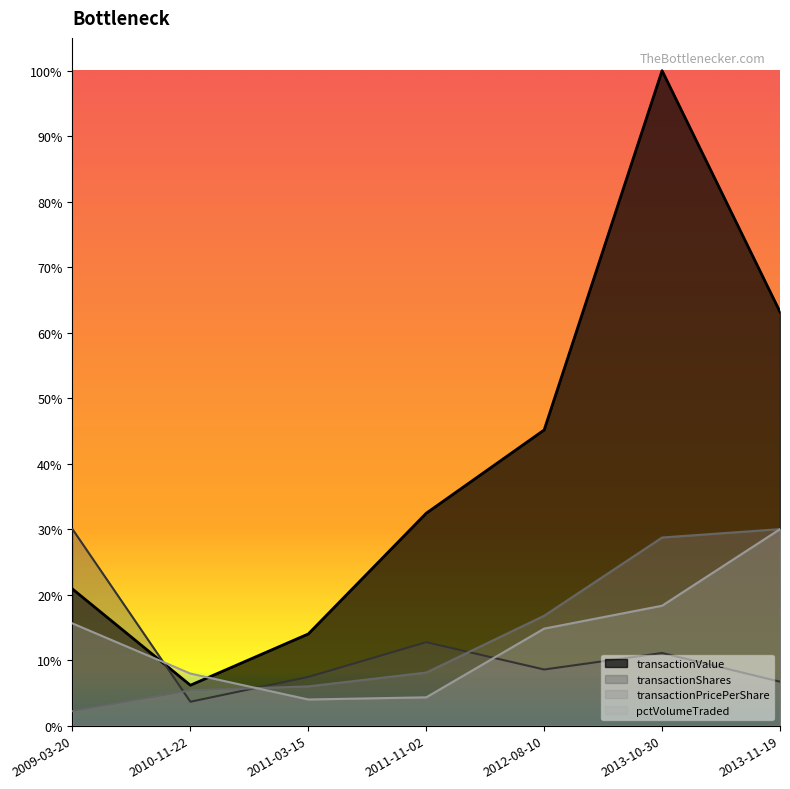

List the series in order of their peak value, lowest first.

transactionShares, transactionPricePerShare, pctVolumeTraded, transactionValue